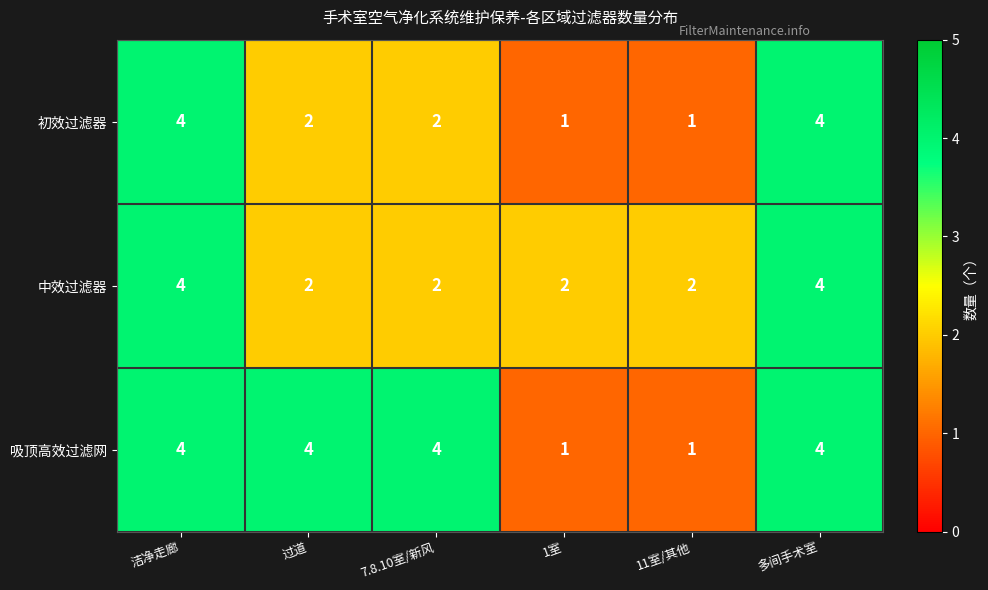

What is the maximum value shown in the chart?

4